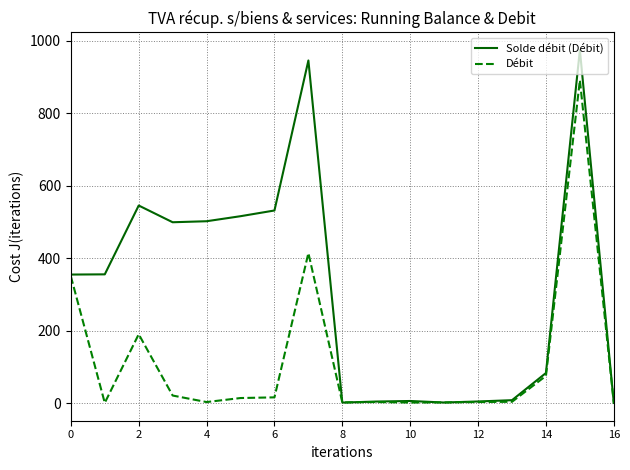

True or false: Débit has more than 1 points higher than both neighbors.

True